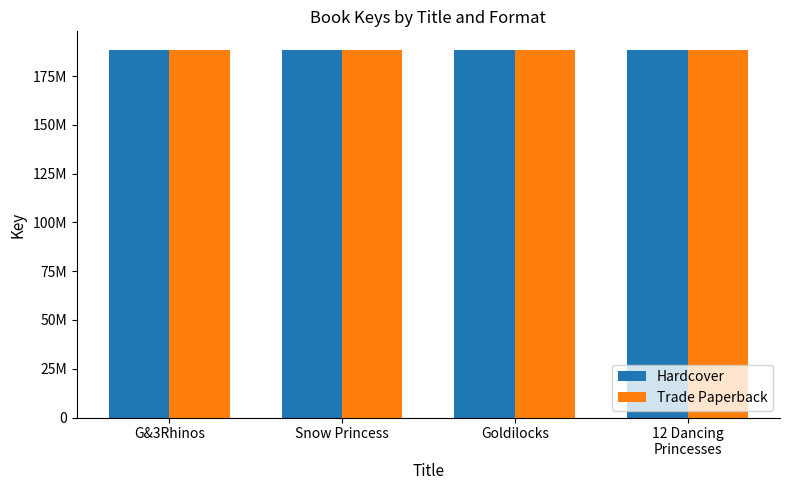

What is the label of the 4th bar from the right?

G&3Rhinos